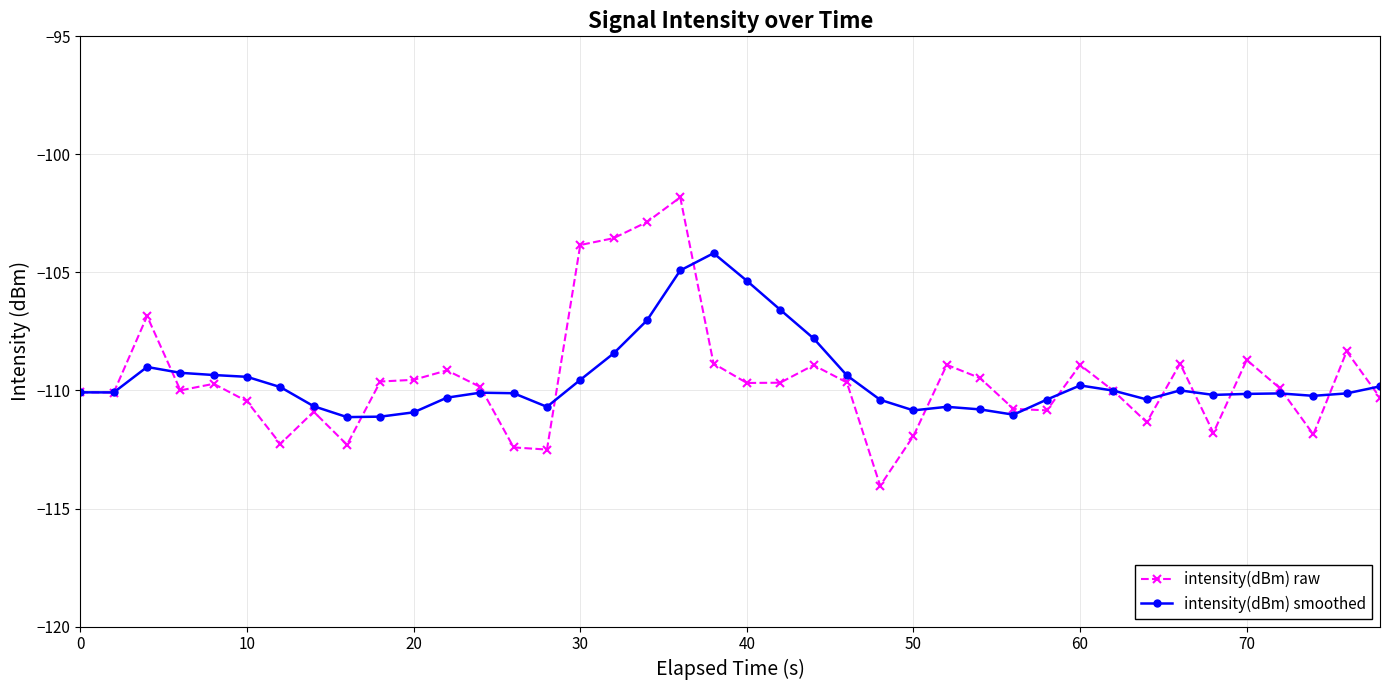

What is the value of the intensity(dBm) raw point at the 25th from the left?

-114.0